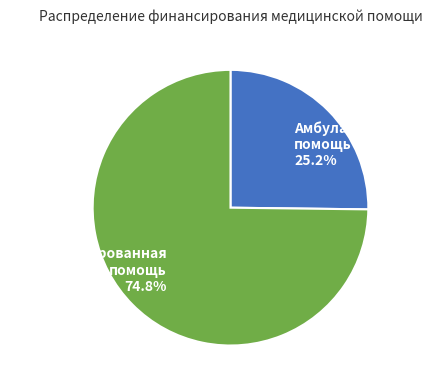

How many segments does this pie chart have?

2